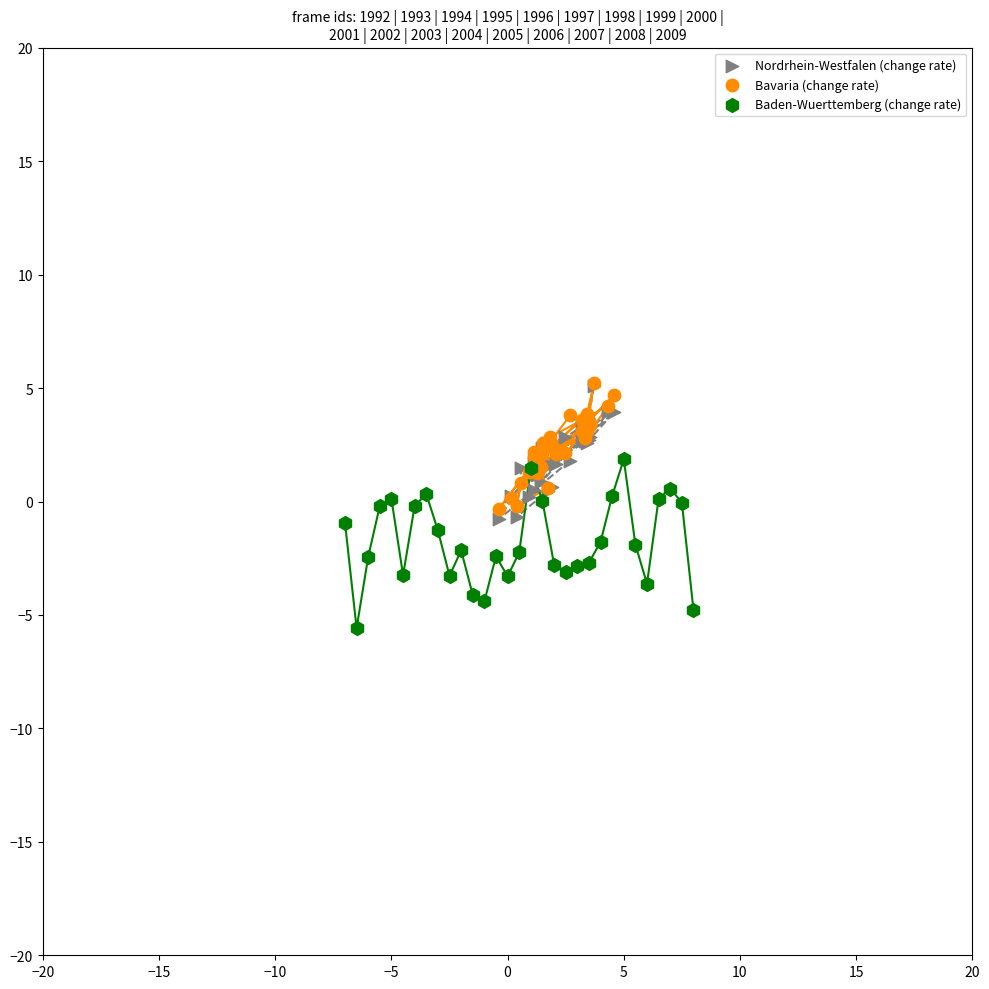

Which series contains the lowest Y value?

Baden-Wuerttemberg (change rate)